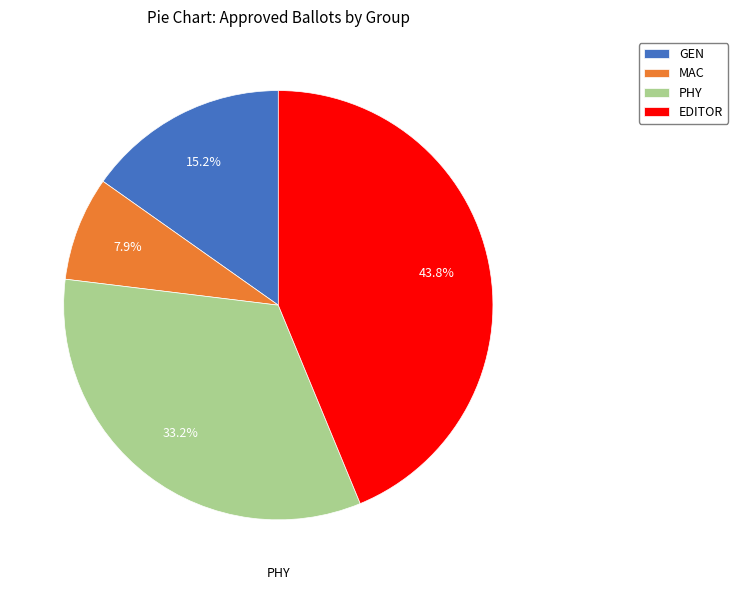

Do EDITOR and GEN together represent more than half of the pie?

Yes